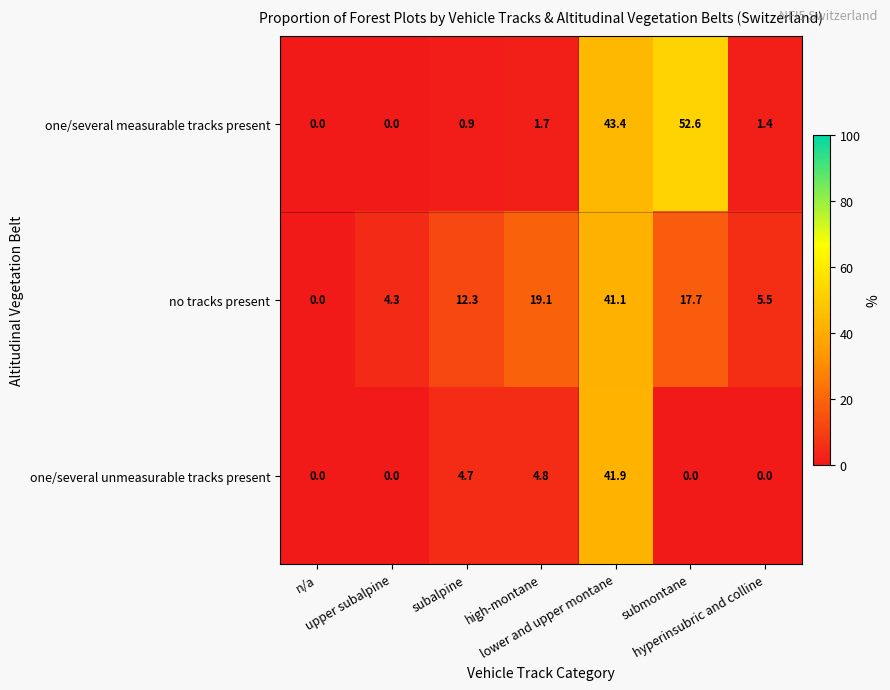

What is the difference between the maximum and second lowest values in the one/several unmeasurable tracks present series?

41.9